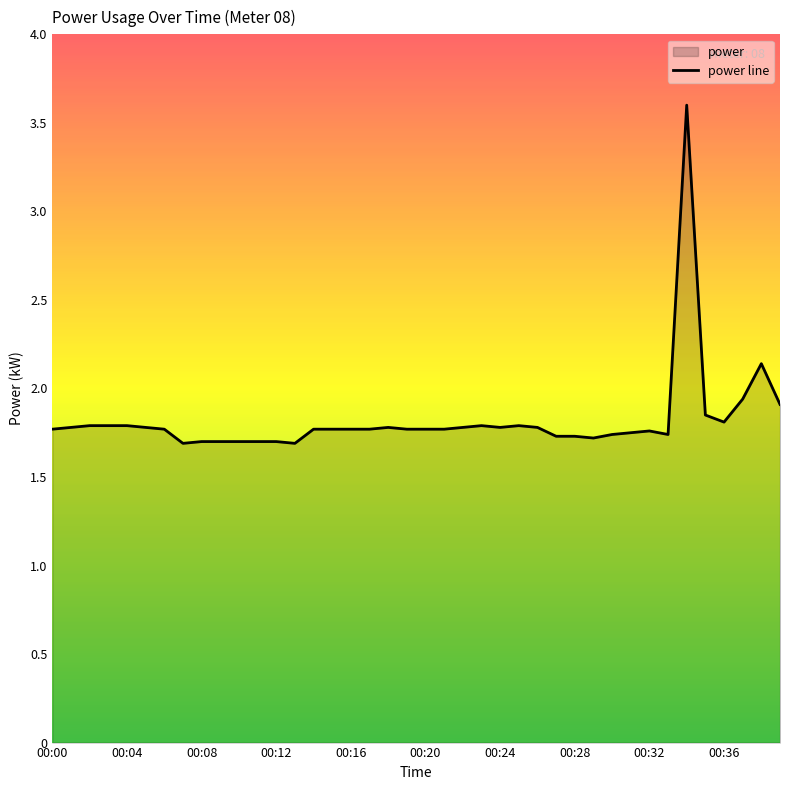

Reading right to left, extract all data points from this chart.

1.9	2.1	1.9	1.8	1.9	3.6	1.7	1.8	1.8	1.7	1.7	1.7	1.7	1.8	1.8	1.8	1.8	1.8	1.8	1.8	1.8	1.8	1.8	1.8	1.8	1.8	1.7	1.7	1.7	1.7	1.7	1.7	1.7	1.8	1.8	1.8	1.8	1.8	1.8	1.8